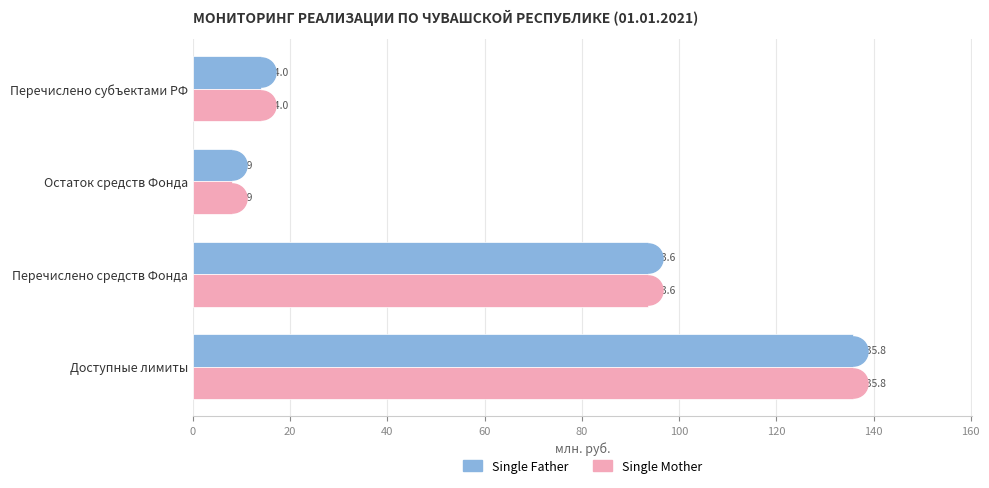

At which category is the sum across all series the highest?

Доступные лимиты